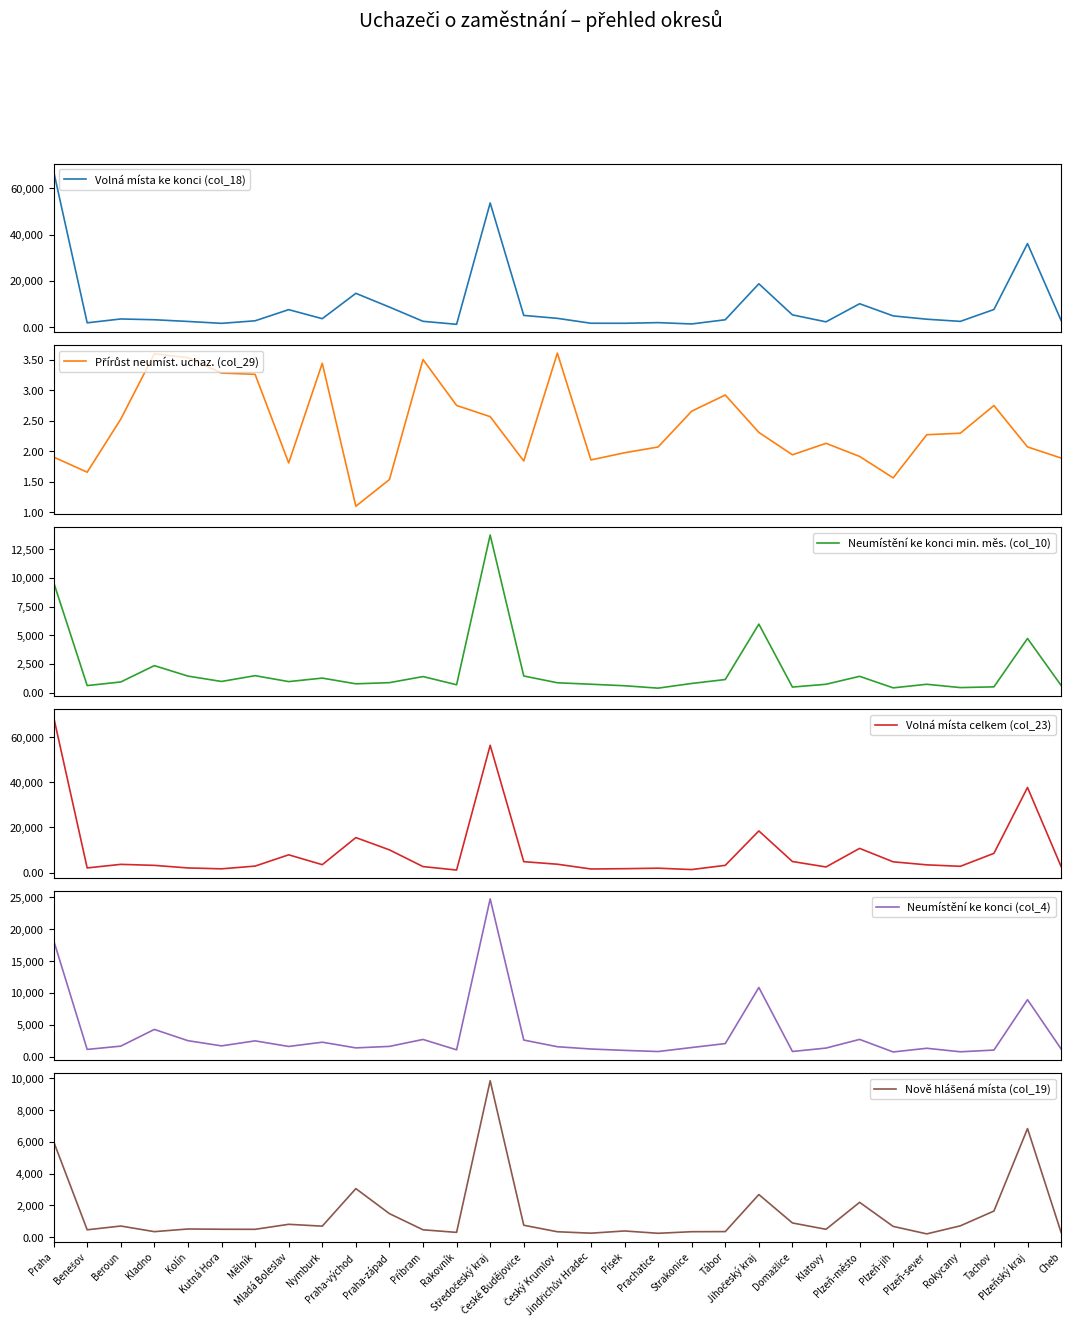

Where is the first local minimum for Přírůst neumíst. uchaz. (col_29)?

Benešov